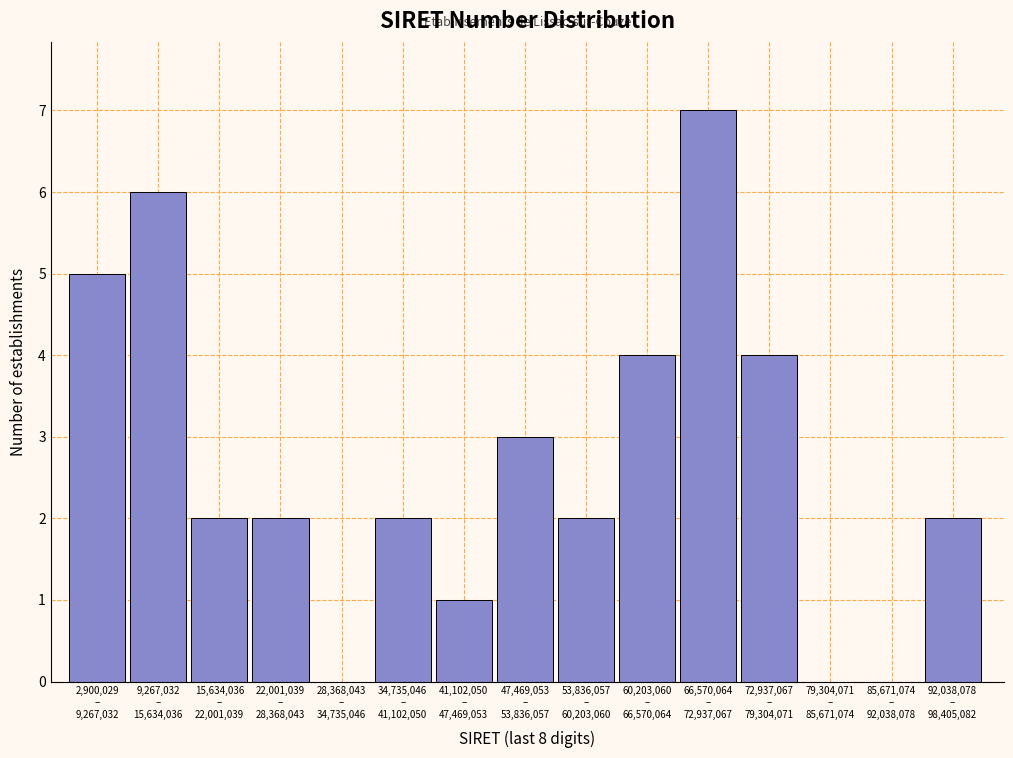

What is the greatest value displayed?

7